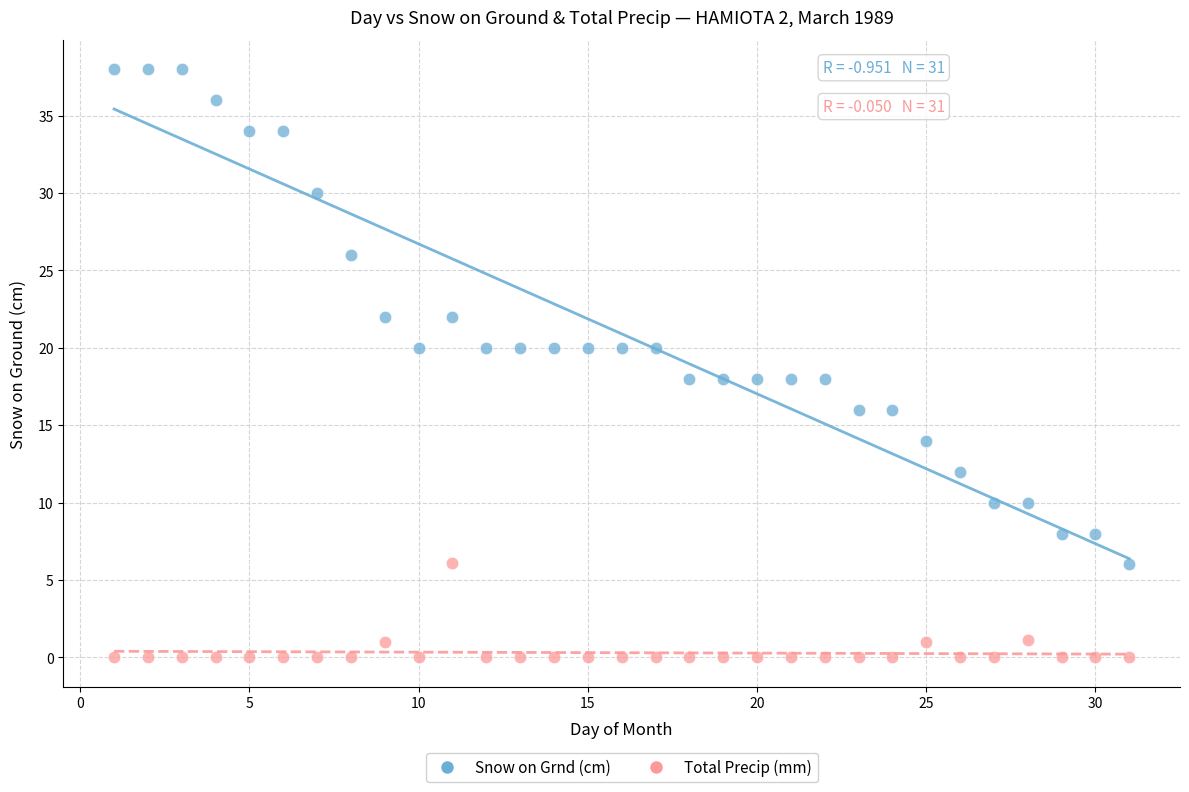

Across all data points, what is the range of Y values (max minus min)?

38.0